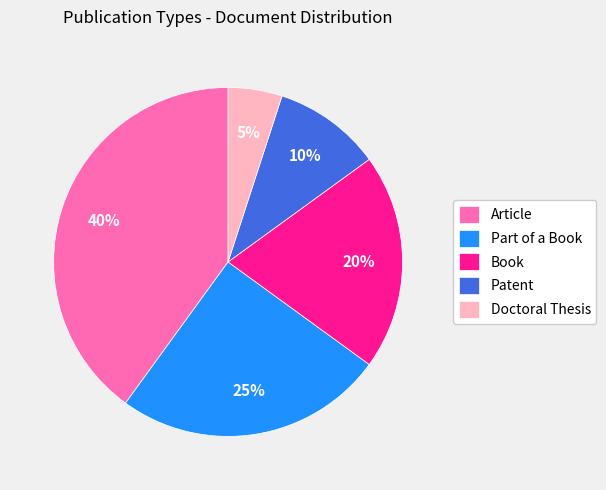

Which has a higher value, Part of a Book or Article?

Article